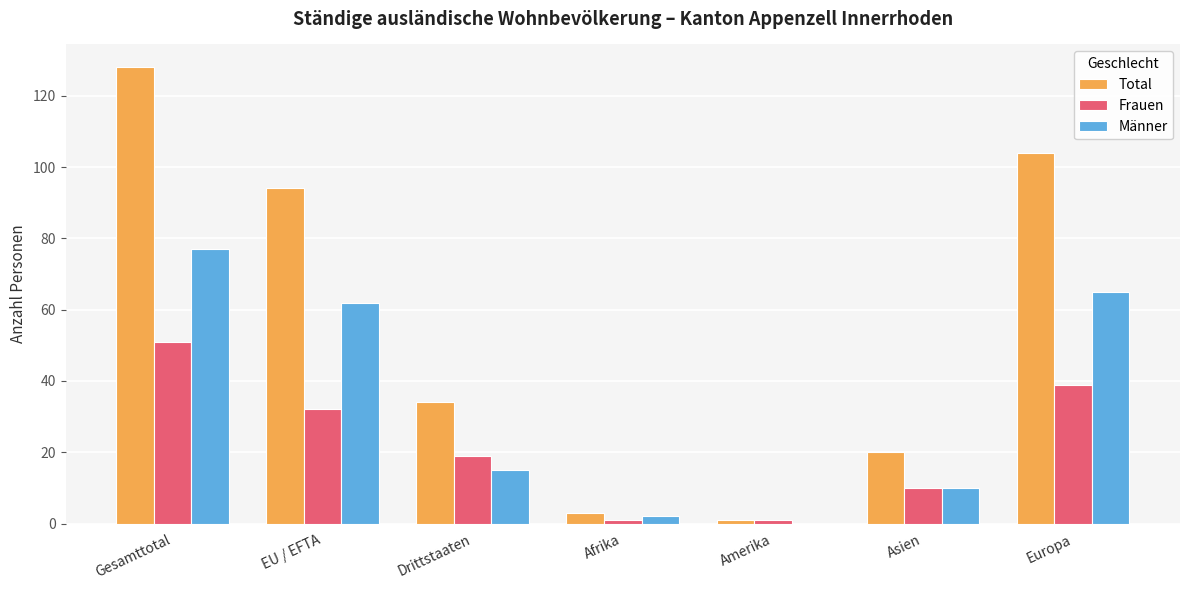

Which label corresponds to the largest value in the chart?

Gesamttotal